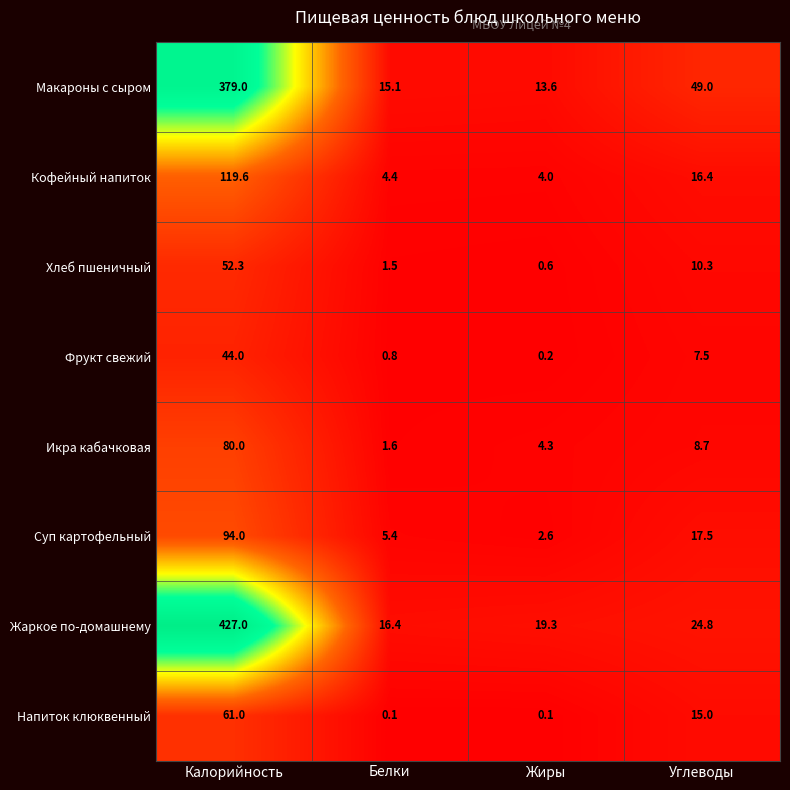

What is the difference between the second highest and minimum values in the Икра кабачковая series?

7.1